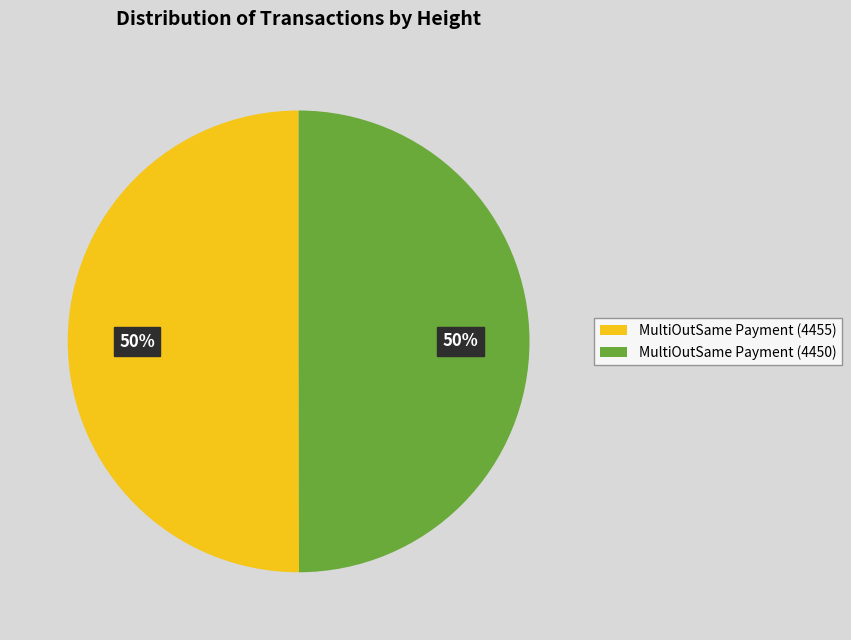

Combined, do MultiOutSame Payment (4455) and MultiOutSame Payment (4450) account for over 50%?

Yes